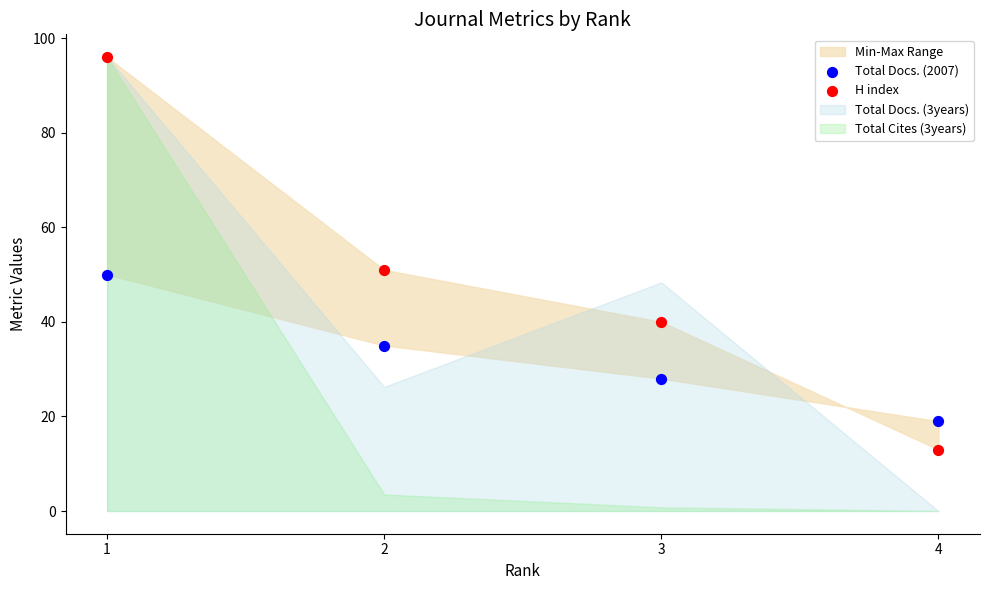

Which series contains the lowest Y value?

H index